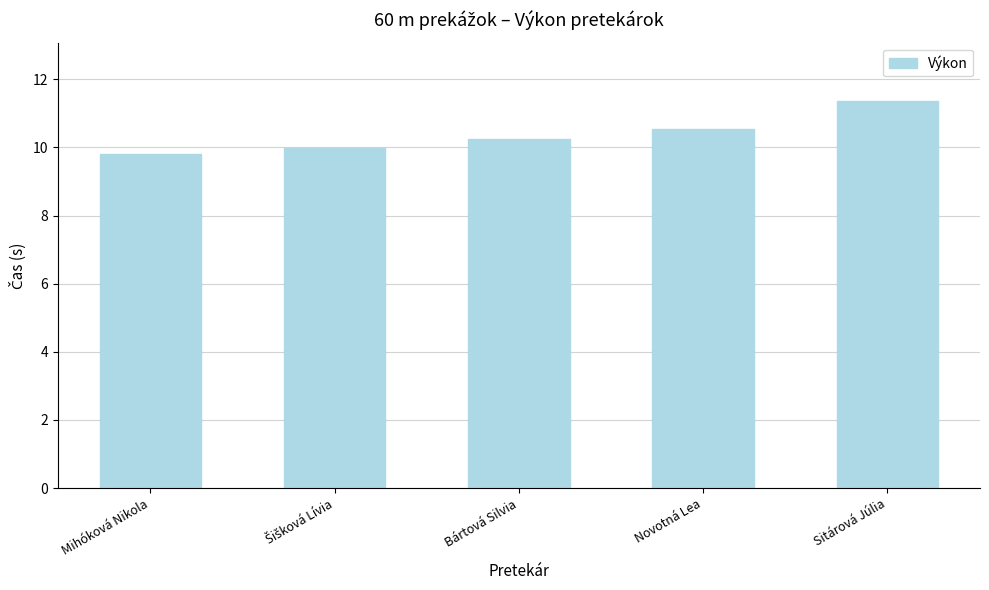

Which label corresponds to the smallest value in the chart?

Mihóková Nikola